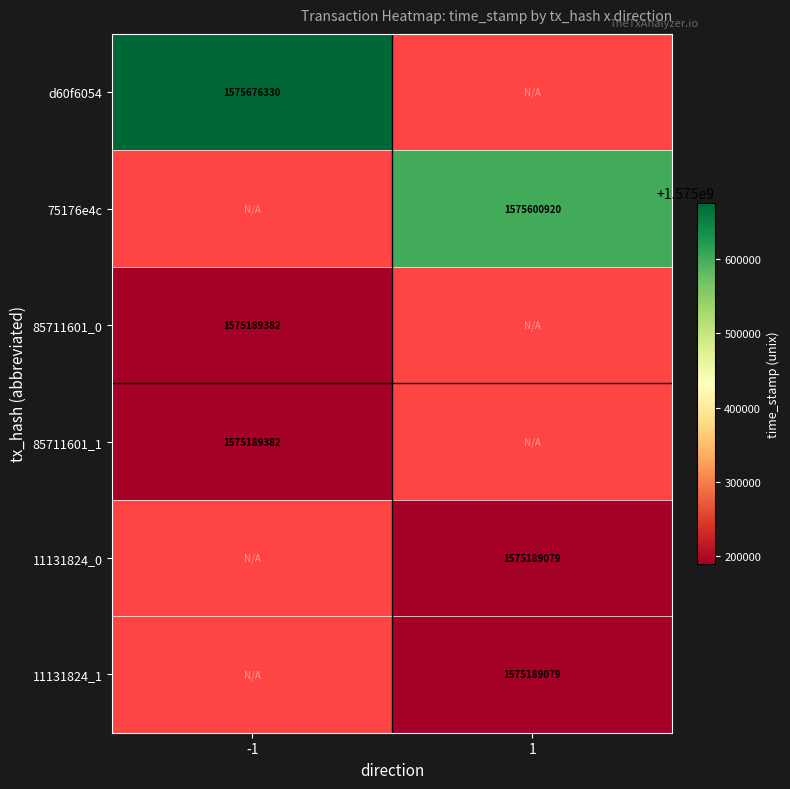

Between -1 and 1, which is larger?

1